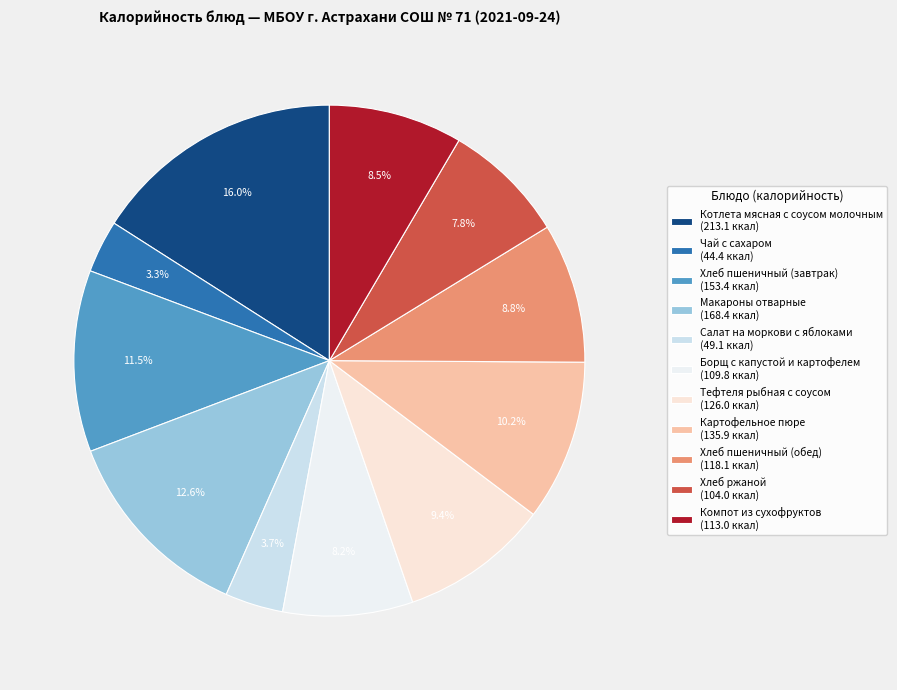

Do Чай с сахаром and Хлеб пшеничный (завтрак) together represent more than half of the pie?

No